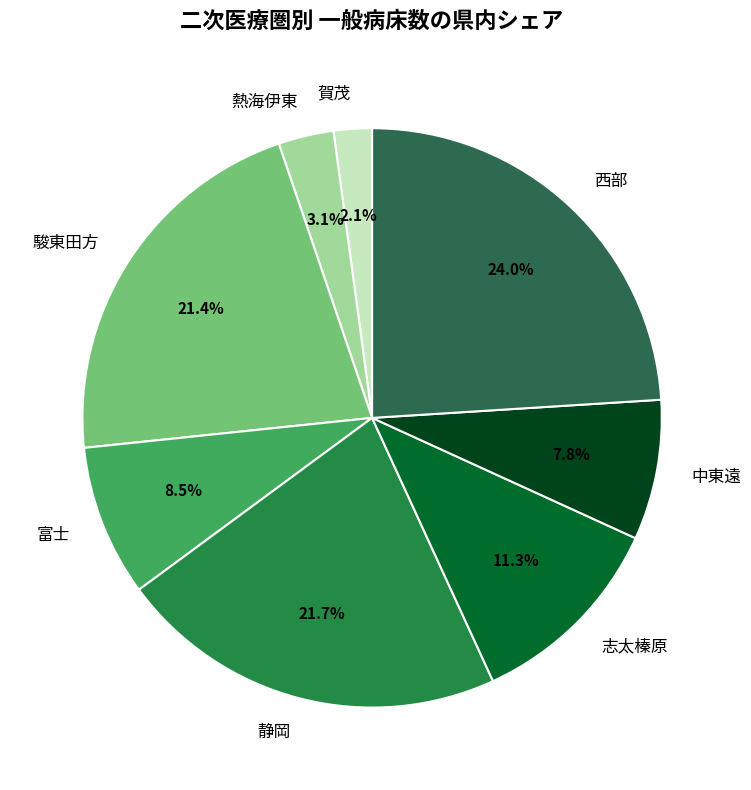

Which has a higher value, 富士 or 賀茂?

富士